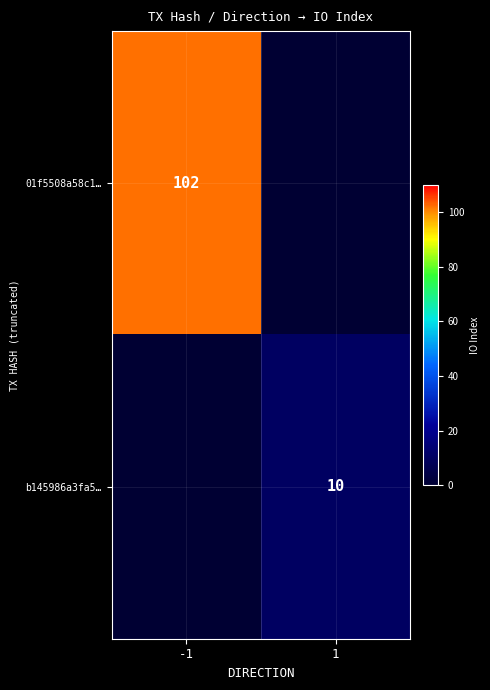

Is the value of 01f5508a58c1… at -1 greater than the value of b145986a3fa5… at 1?

Yes